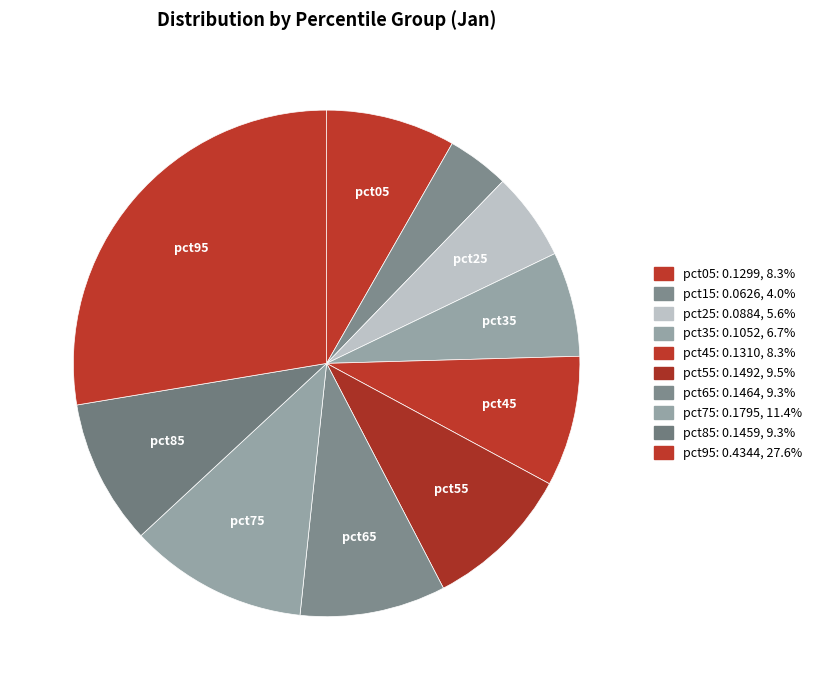

Is it true that pct35 is 7% of the pie?

True